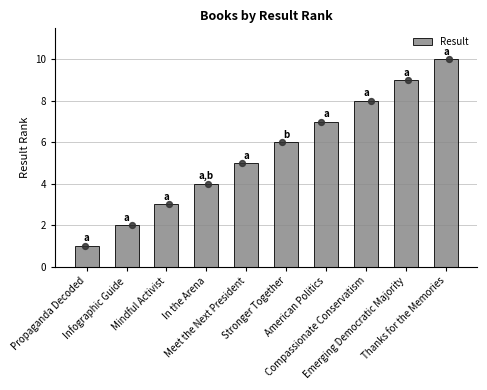

What is the ratio of the value at In the Arena to the value at Propaganda Decoded?

4.0